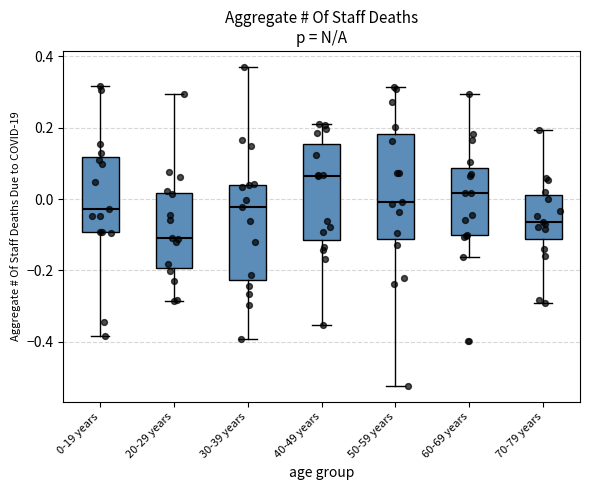

Reading left to right, read every box against the y-axis: the position of its median line, the range the box covers, and the ends of its whiskers. The values are not printed on the chart, so give them approximately, as read against the axis.

0-19 years: median -0.02, box -0.10 to 0.12, whiskers -0.38 to 0.32
20-29 years: median -0.10, box -0.20 to 0.02, whiskers -0.28 to 0.30
30-39 years: median -0.02, box -0.22 to 0.04, whiskers -0.40 to 0.38
40-49 years: median 0.06, box -0.12 to 0.16, whiskers -0.36 to 0.22
50-59 years: median 0.00, box -0.12 to 0.18, whiskers -0.52 to 0.32
60-69 years: median 0.02, box -0.10 to 0.08, whiskers -0.16 to 0.30
70-79 years: median -0.06, box -0.12 to 0.02, whiskers -0.30 to 0.20